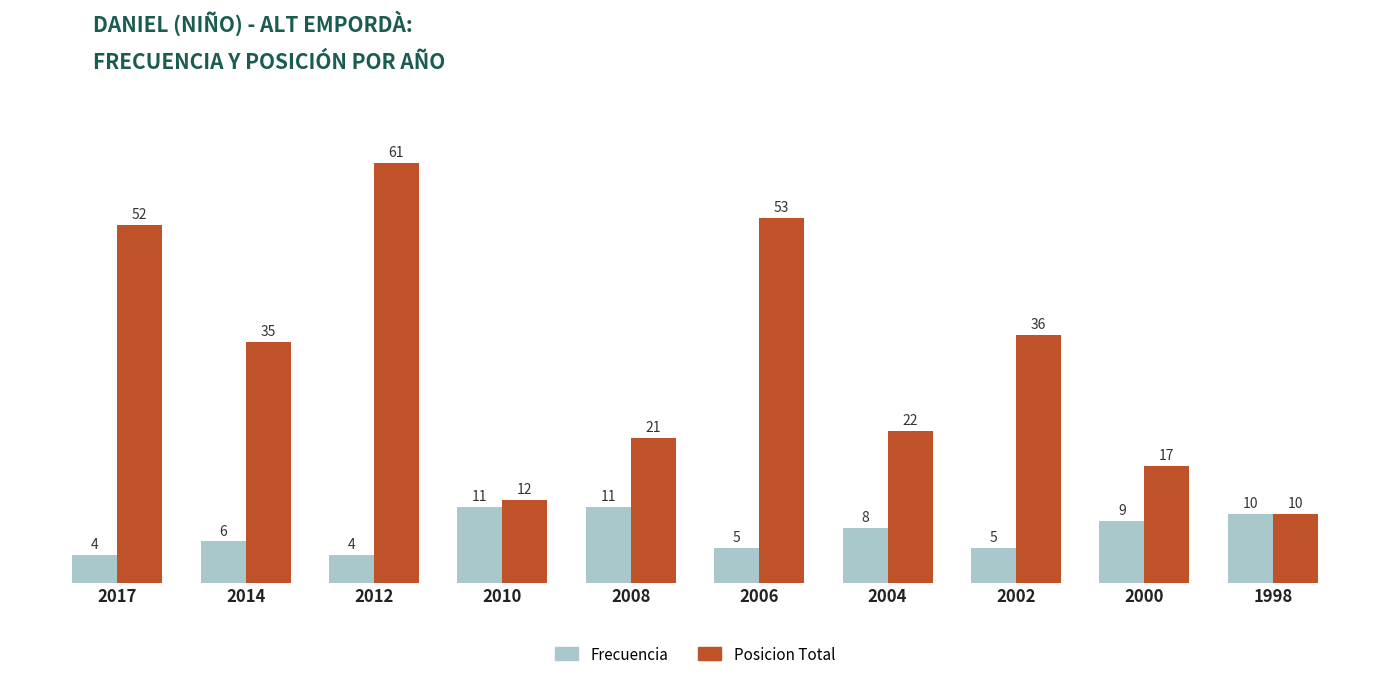

What is the greatest value displayed?

61